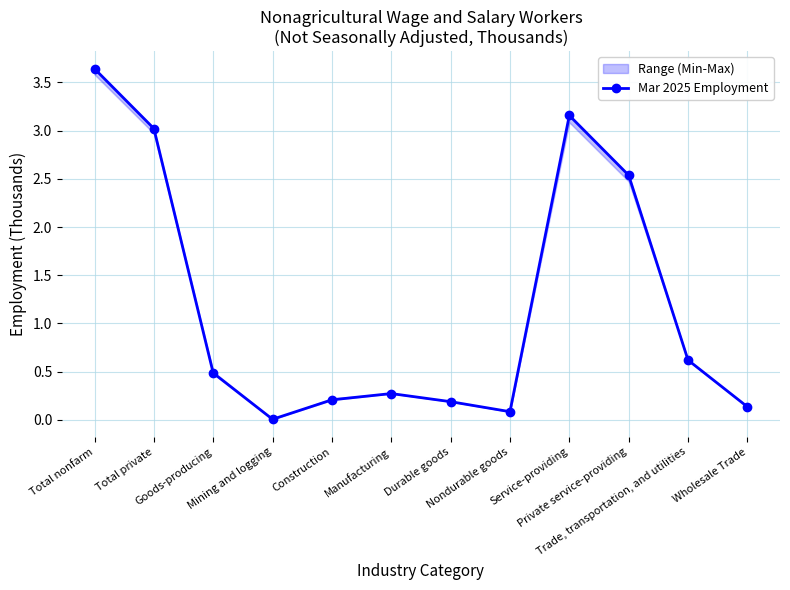

Rank the categories by value from highest to lowest.

Total nonfarm, Service-providing, Total private, Private service-providing, Trade, transportation, and utilities, Goods-producing, Manufacturing, Construction, Durable goods, Wholesale Trade, Nondurable goods, Mining and logging